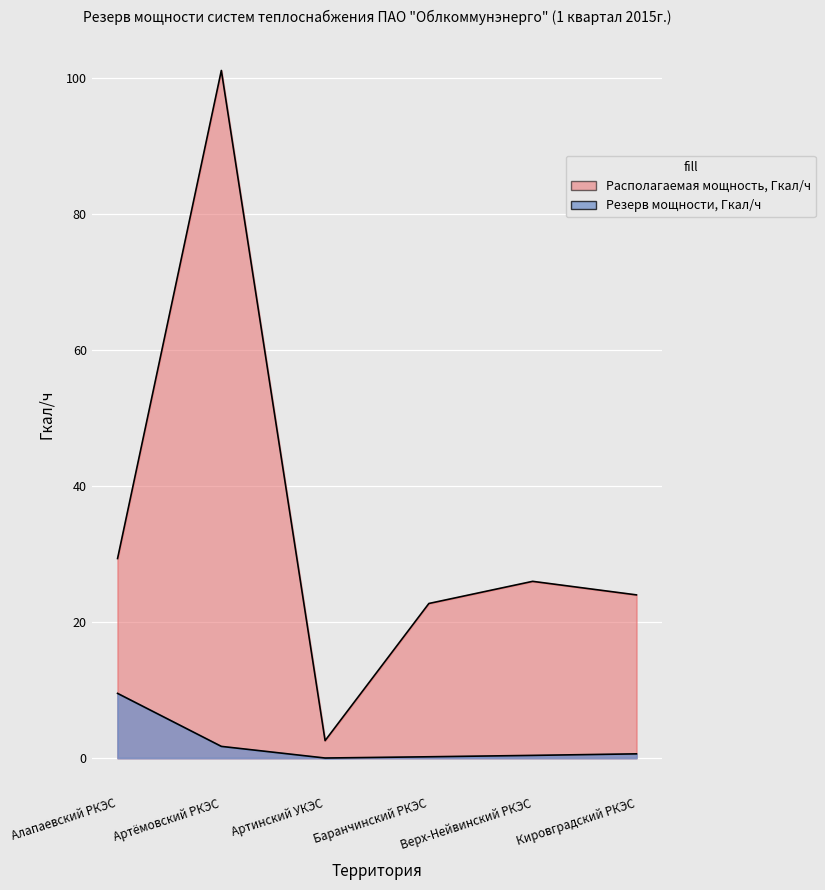

What is the minimum value for Располагаемая мощность, Гкал/ч?

2.6